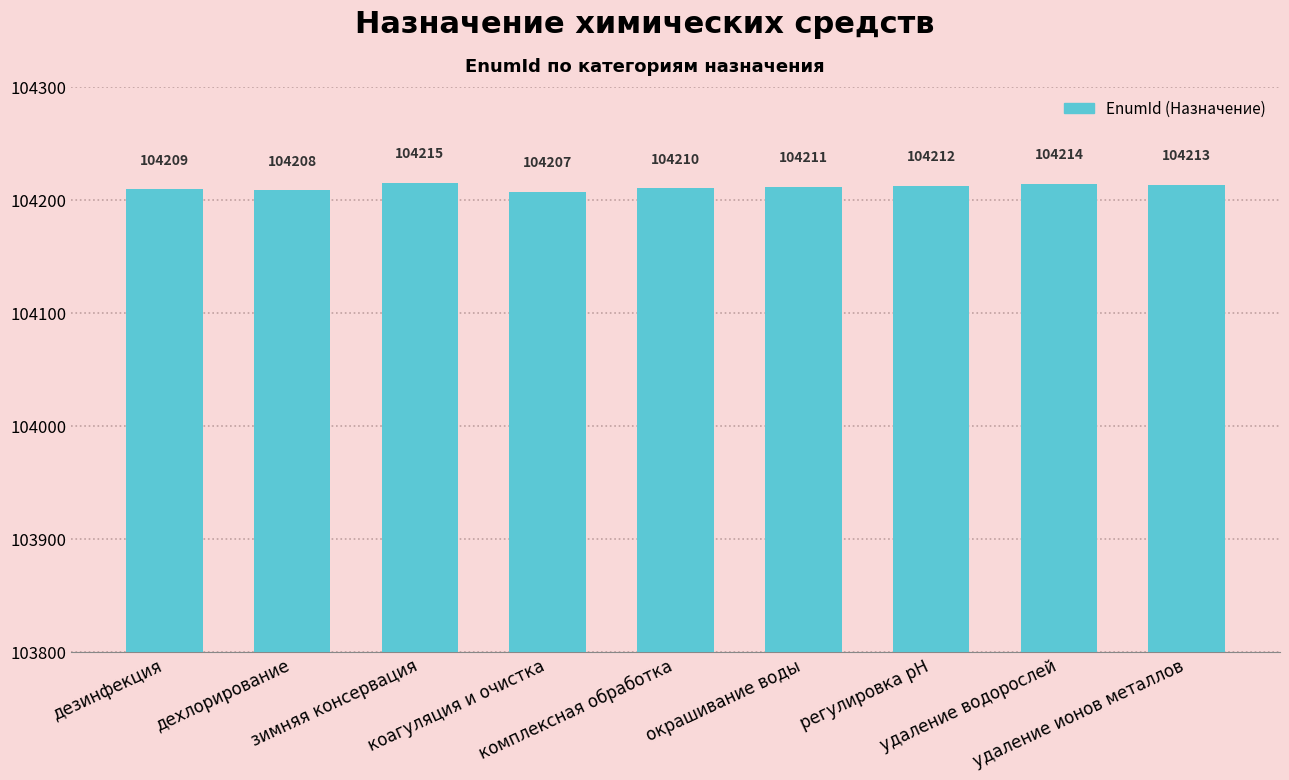

Are the bars grouped side by side (vs. stacked)?

No